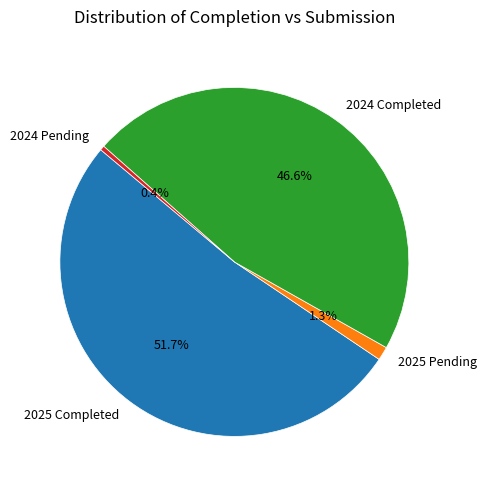

Rank the categories by value from highest to lowest.

2025 Completed, 2024 Completed, 2025 Pending, 2024 Pending